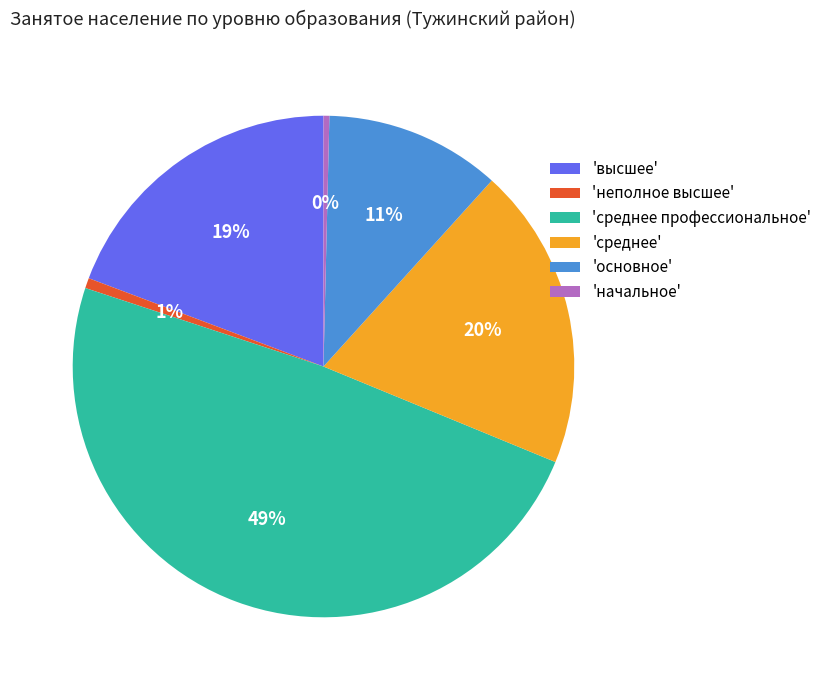

To the nearest percent, what percentage of the pie is 'высшее'?

19%